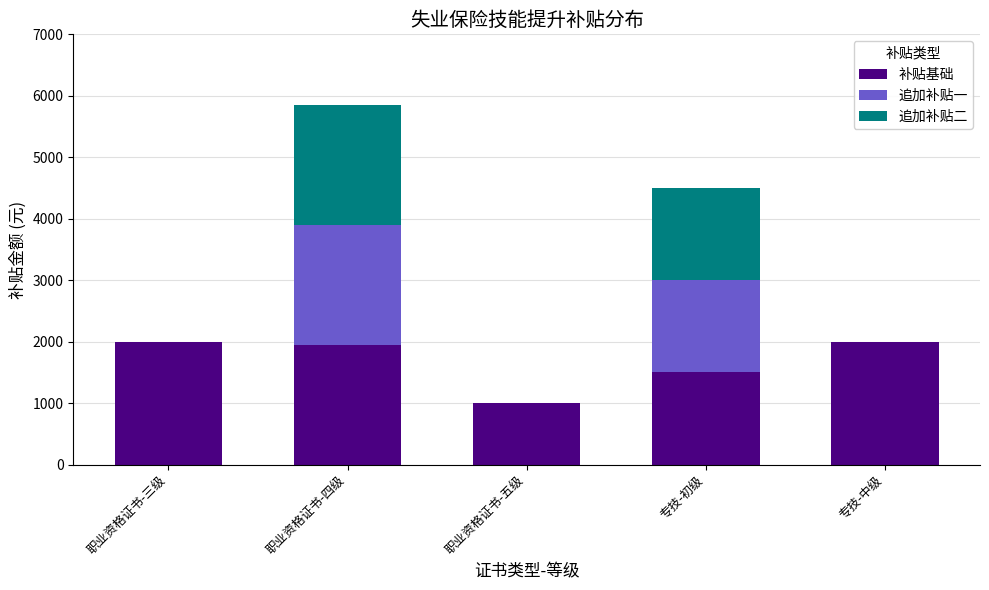

Reading left to right, transcribe the values for 补贴基础.

职业资格证书-三级=2000	职业资格证书-四级=1950	职业资格证书-五级=1000	专技-初级=1500	专技-中级=2000